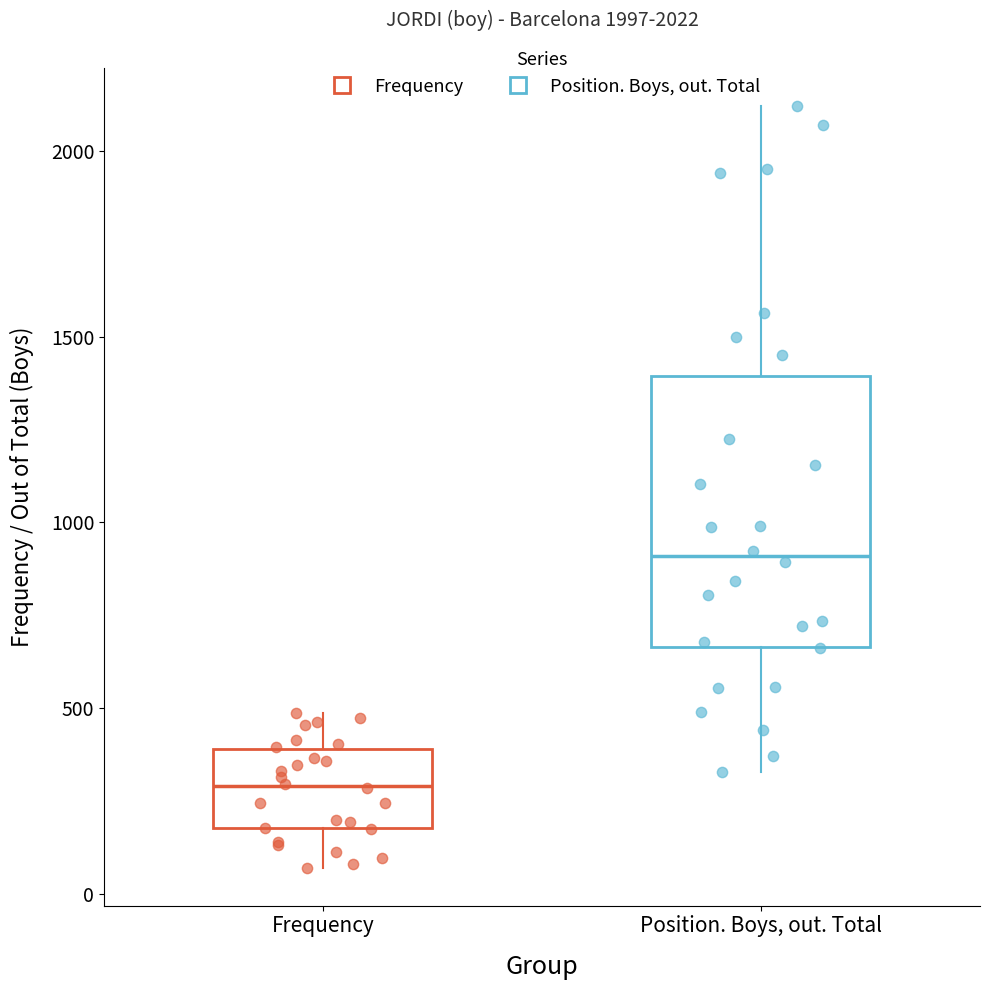

Comparing the boxes themselves (not the whiskers), which one is the tallest?

Position. Boys, out. Total